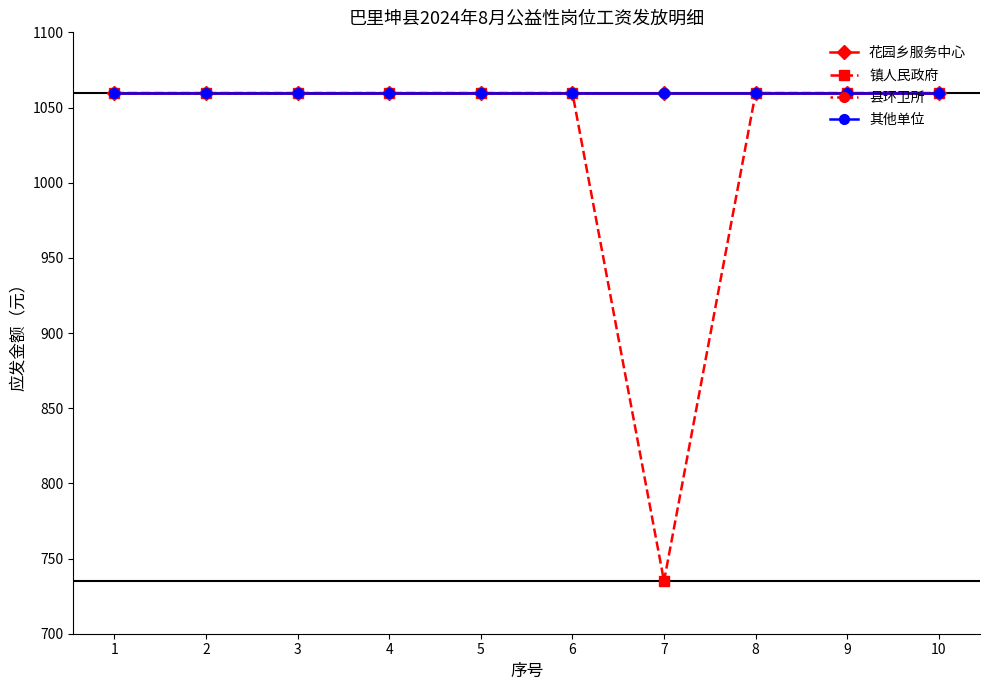

Between 8 and 10, which series saw the biggest shift?

花园乡服务中心